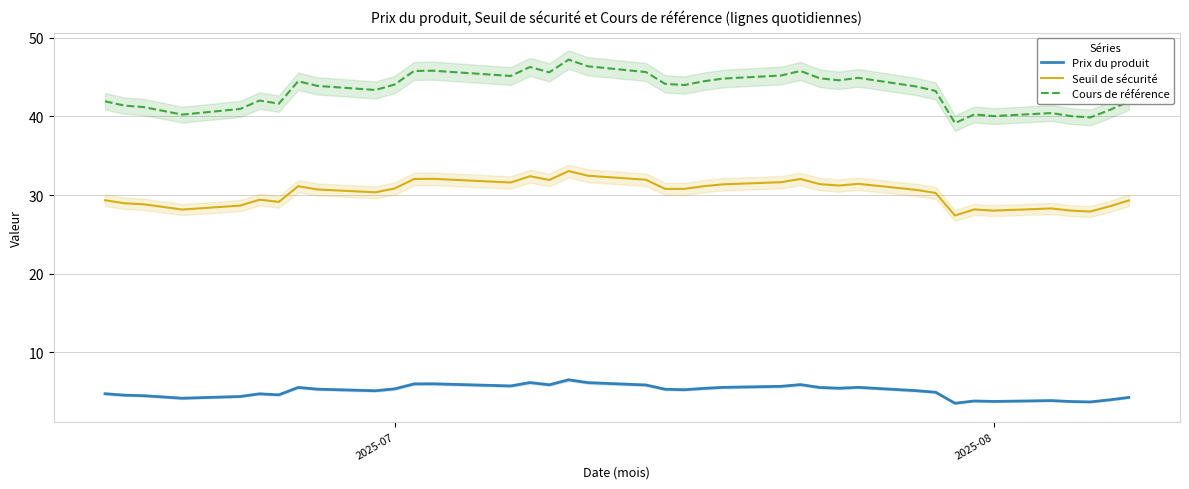

Which series has the widest spread of values?

Cours de référence